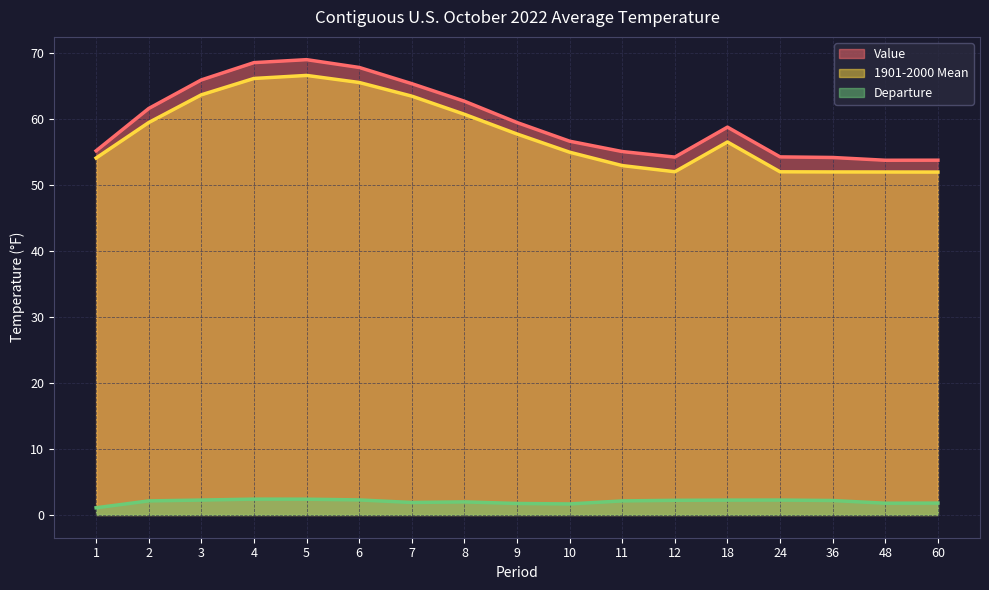

What is the difference between the second highest and minimum values in the Departure series?

1.3